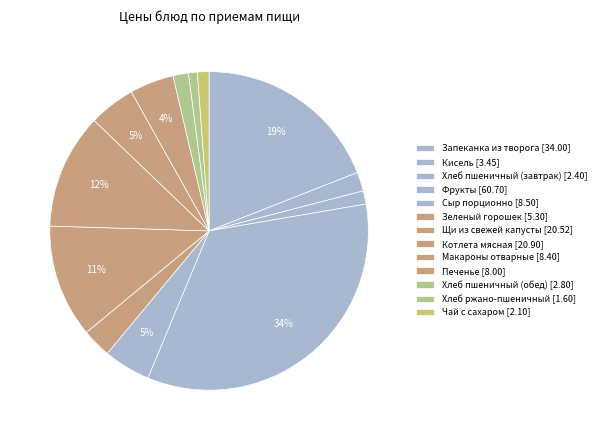

To the nearest percent, what is the average slice percentage?

8%